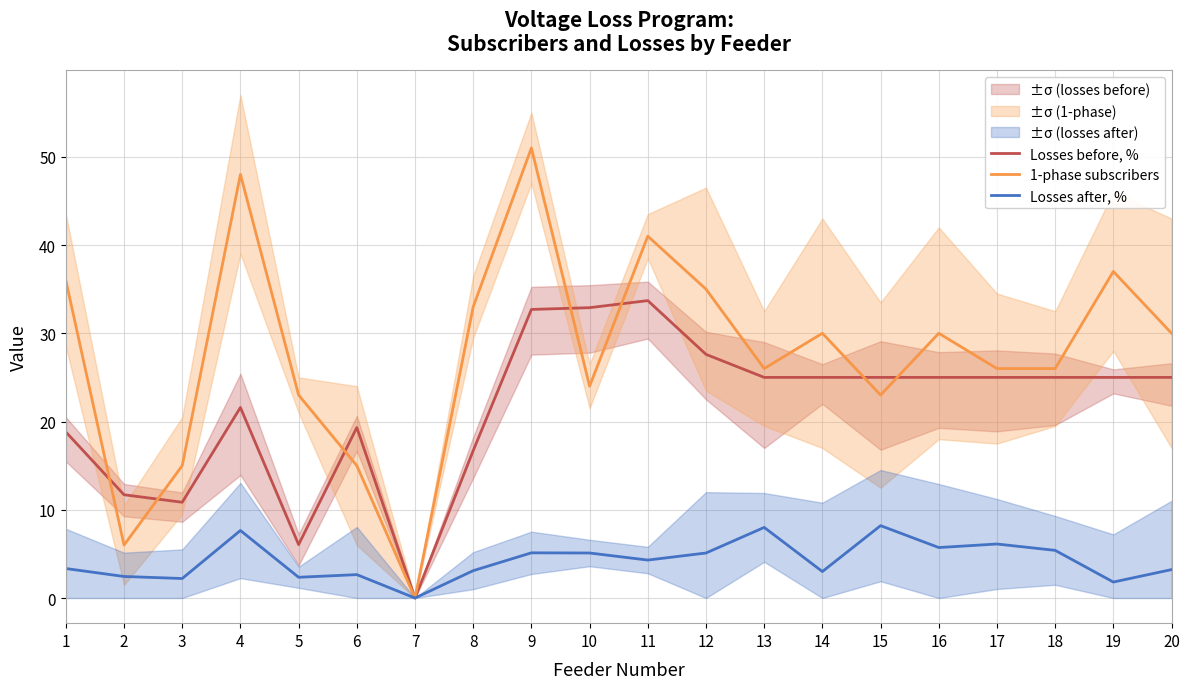

True or false: Losses before, % and Losses after, % intersect in this chart.

False